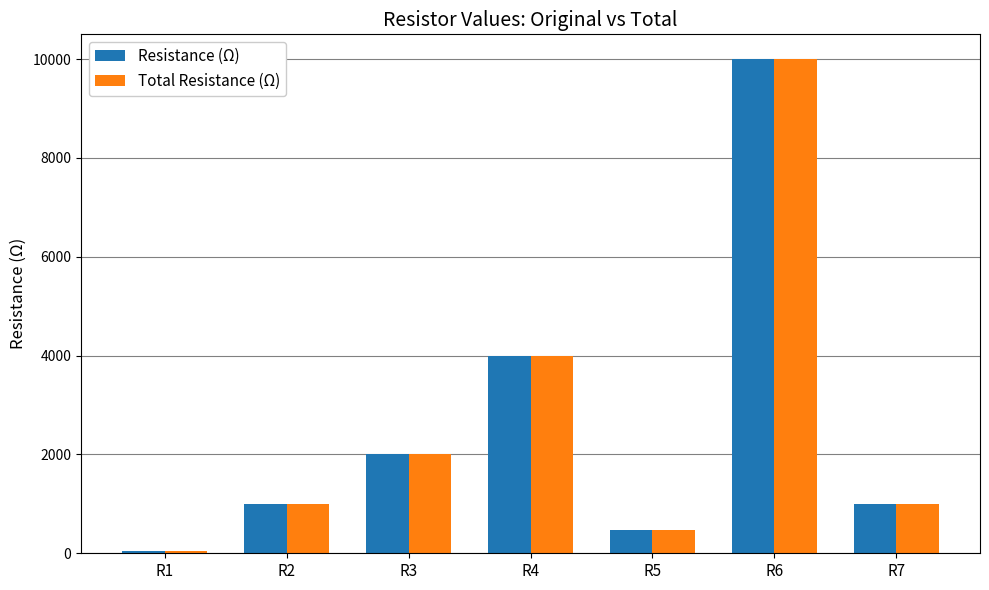

What is the difference between the Resistance (Ω) values at R4 and R6?

6000.0